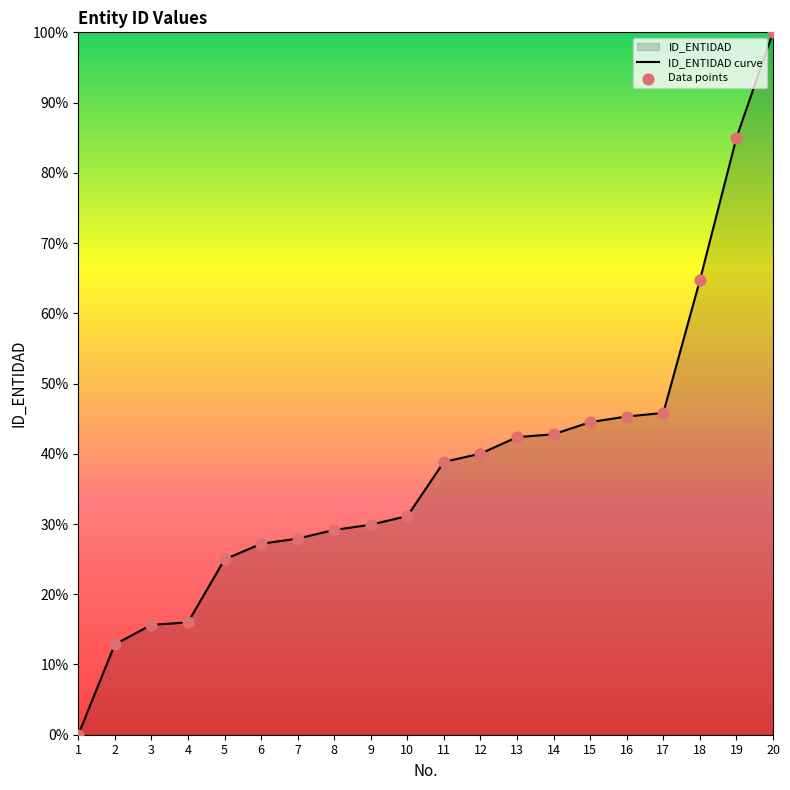

Which series contains the lowest Y value?

ID_ENTIDAD curve